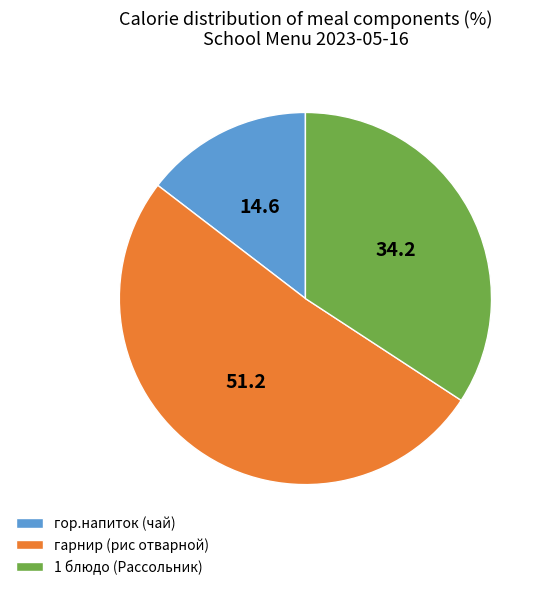

True or false: гор.напиток (чай) accounts for 25% of the total.

False